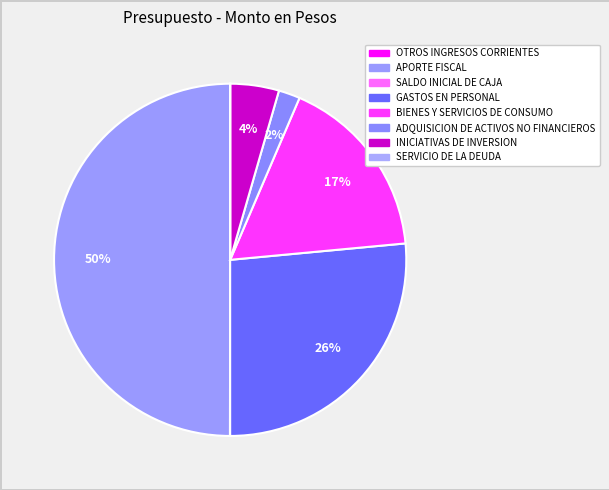

Between ADQUISICION DE ACTIVOS NO FINANCIEROS and OTROS INGRESOS CORRIENTES, which is larger?

ADQUISICION DE ACTIVOS NO FINANCIEROS